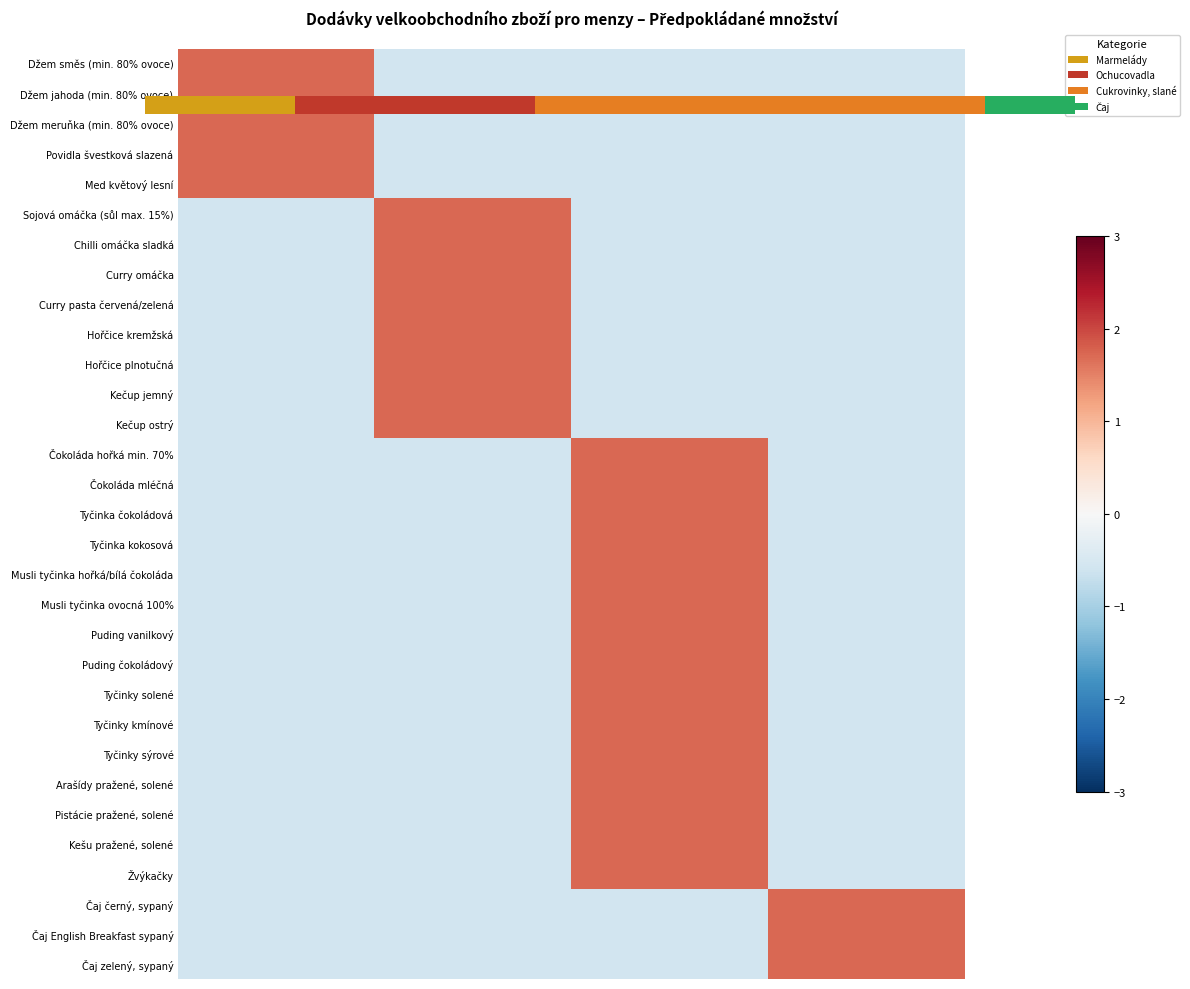

How many values in Džem jahoda (min. 80% ovoce) are above zero?

1